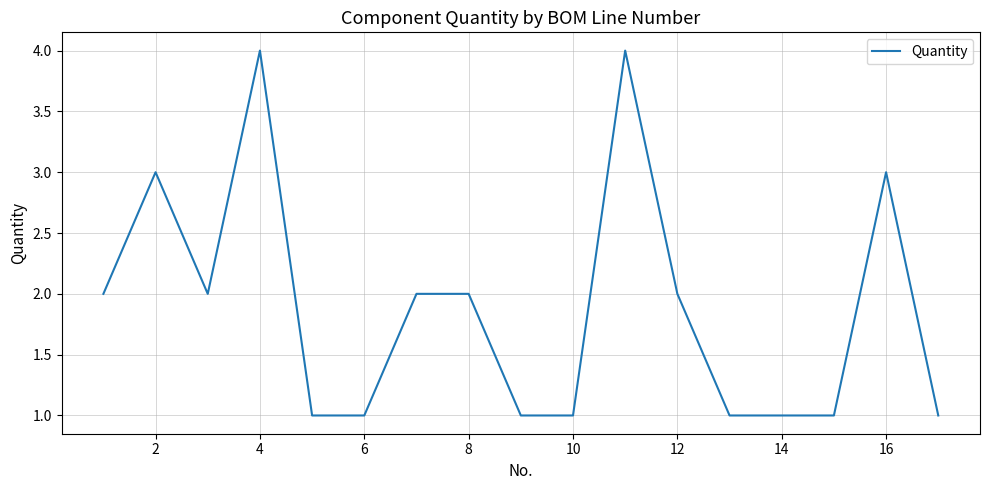

What is the maximum value shown in the chart?

4